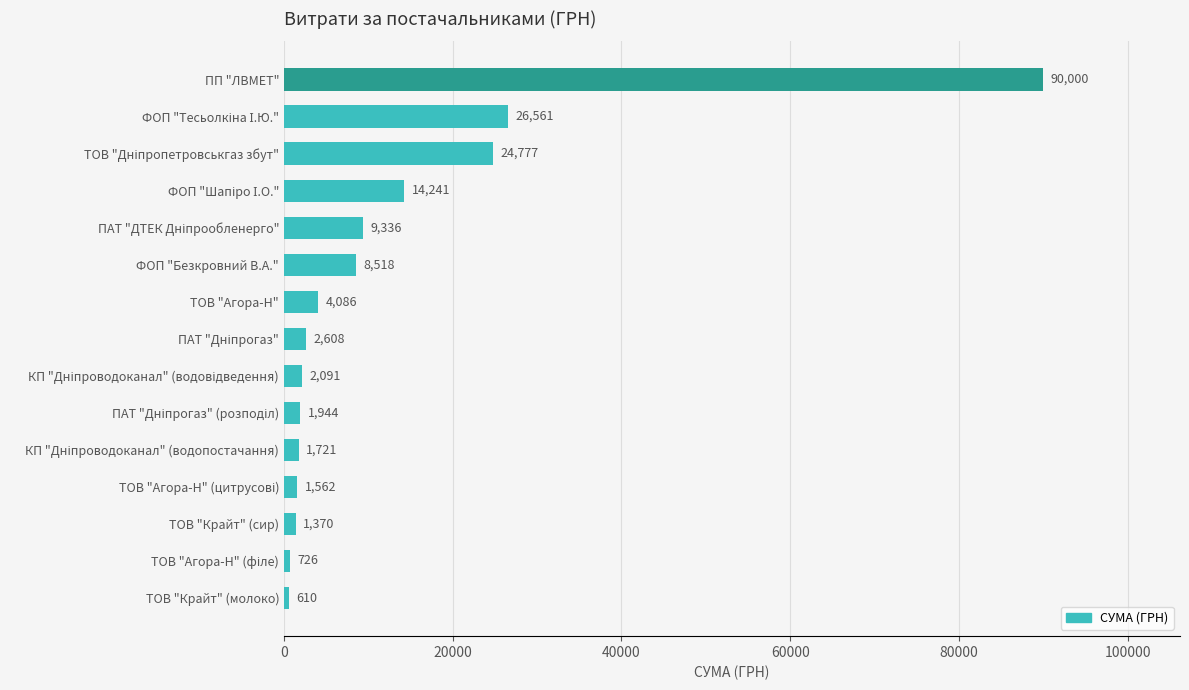

What is the difference between the maximum and minimum values?

89390.0